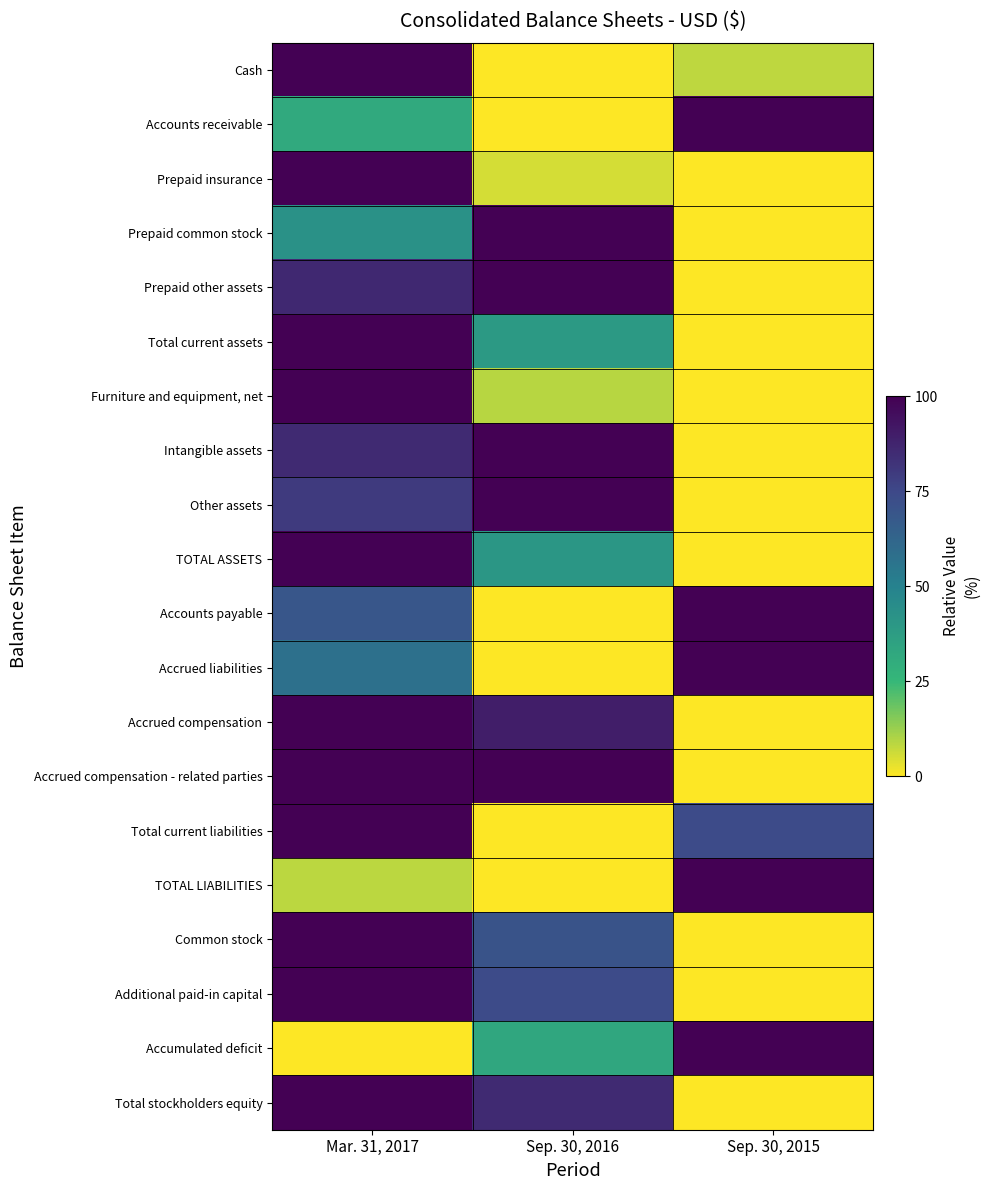

At how many categories does at least one series exceed 93?

3